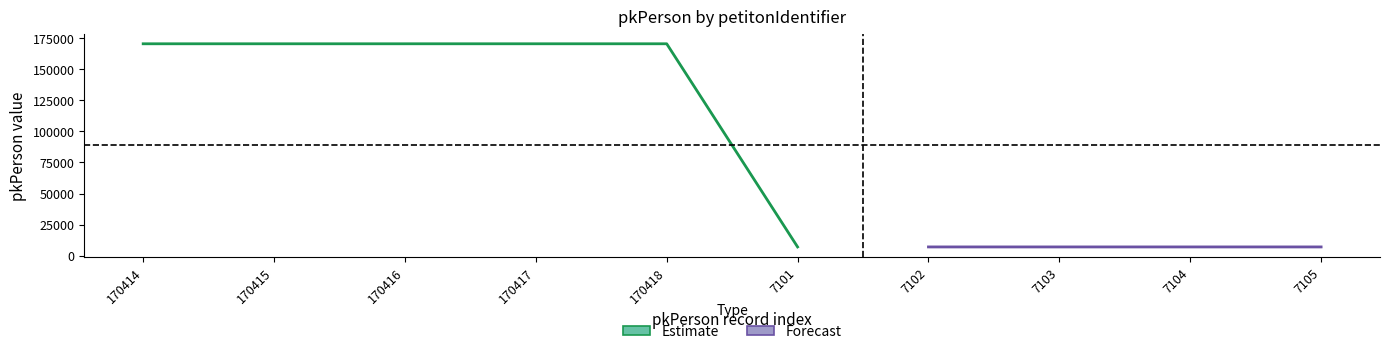

How many lines are shown in the chart?

3